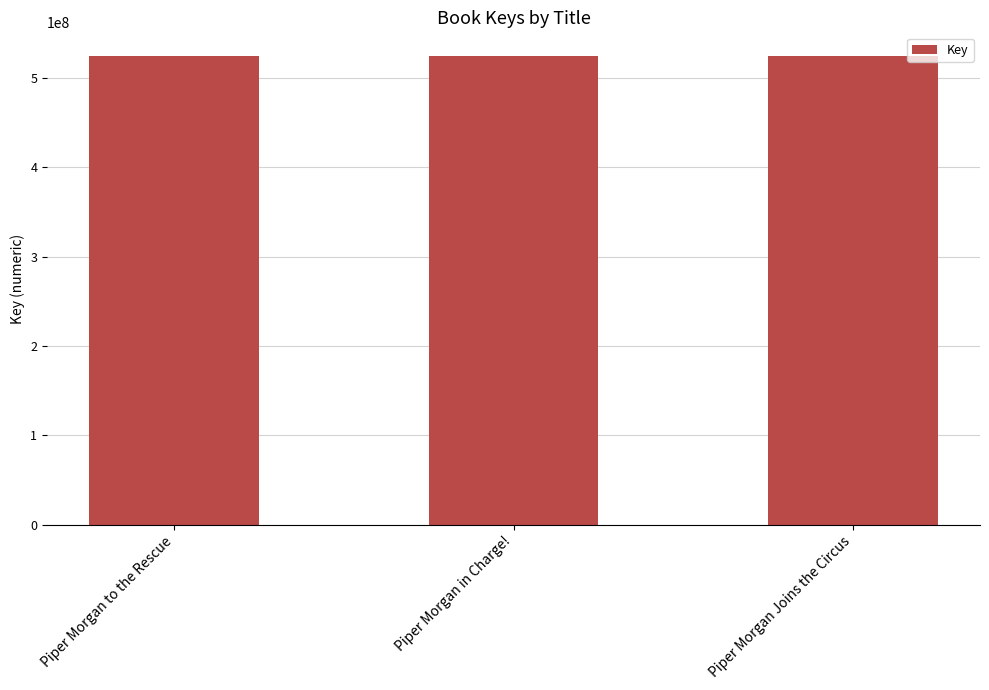

What is the label of the 2nd bar from the right?

Piper Morgan in Charge!